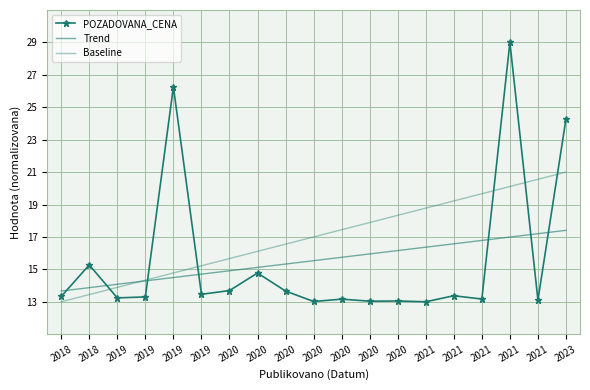

True or false: Trend has more than 2 interior local peaks.

False